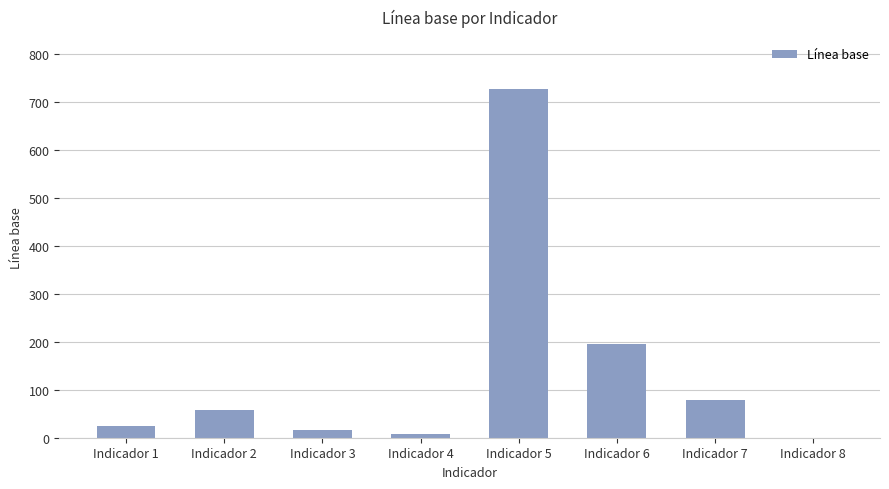

Are the bars horizontal?

No